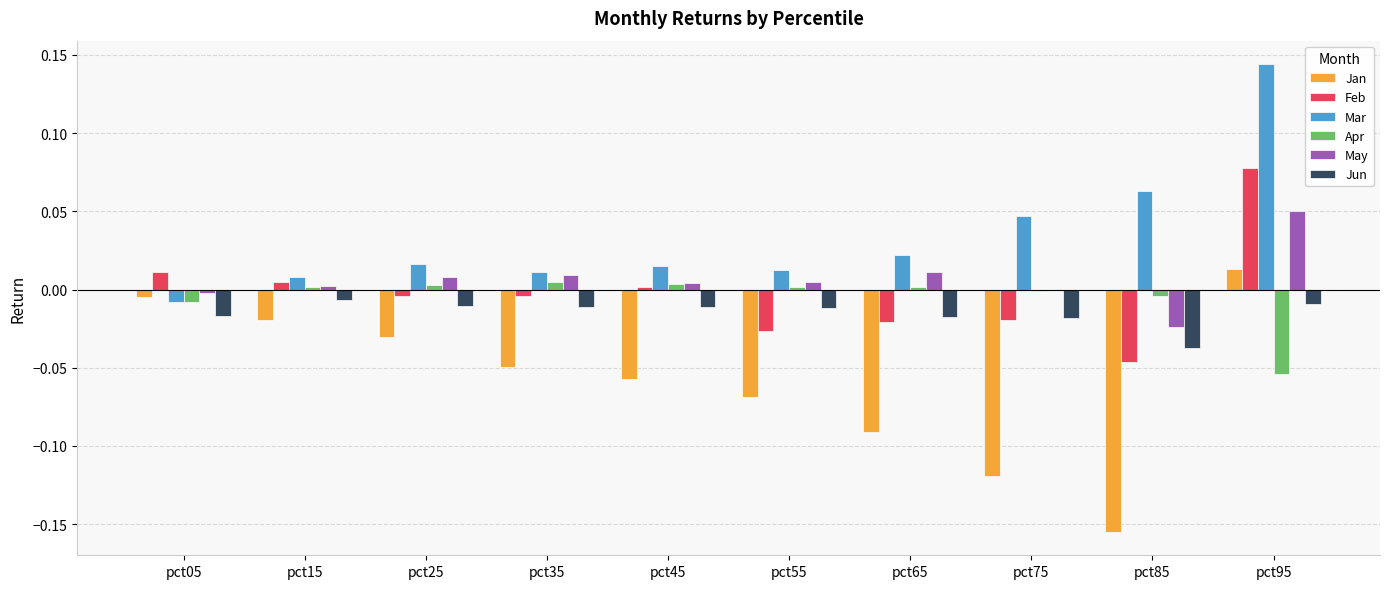

Where does the Feb series first go above 0?

pct05